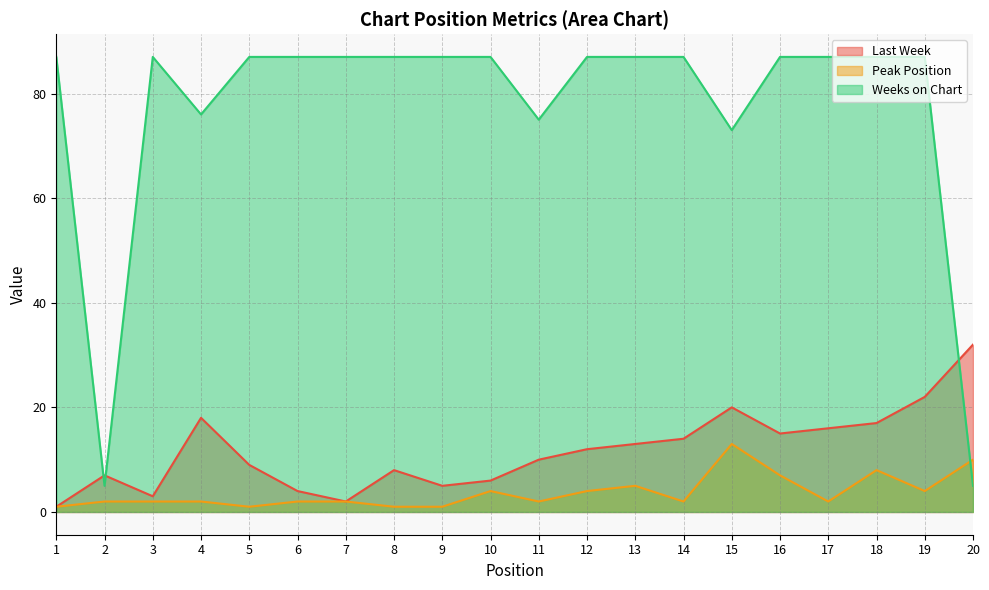

What are all the series names shown in the legend?

Last Week, Peak Position, Weeks on Chart